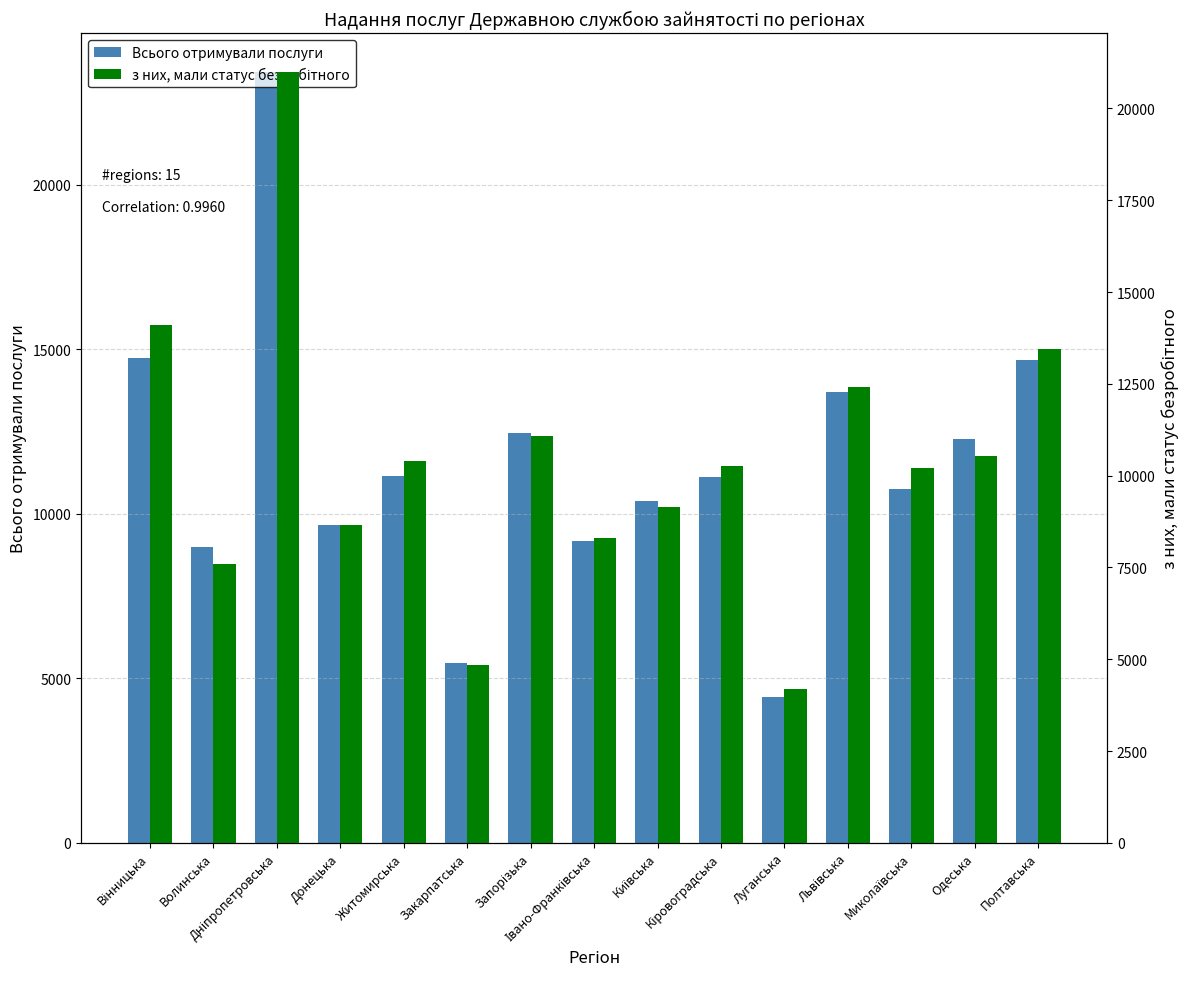

How many data points in Всього отримували послуги are above 11129?

7